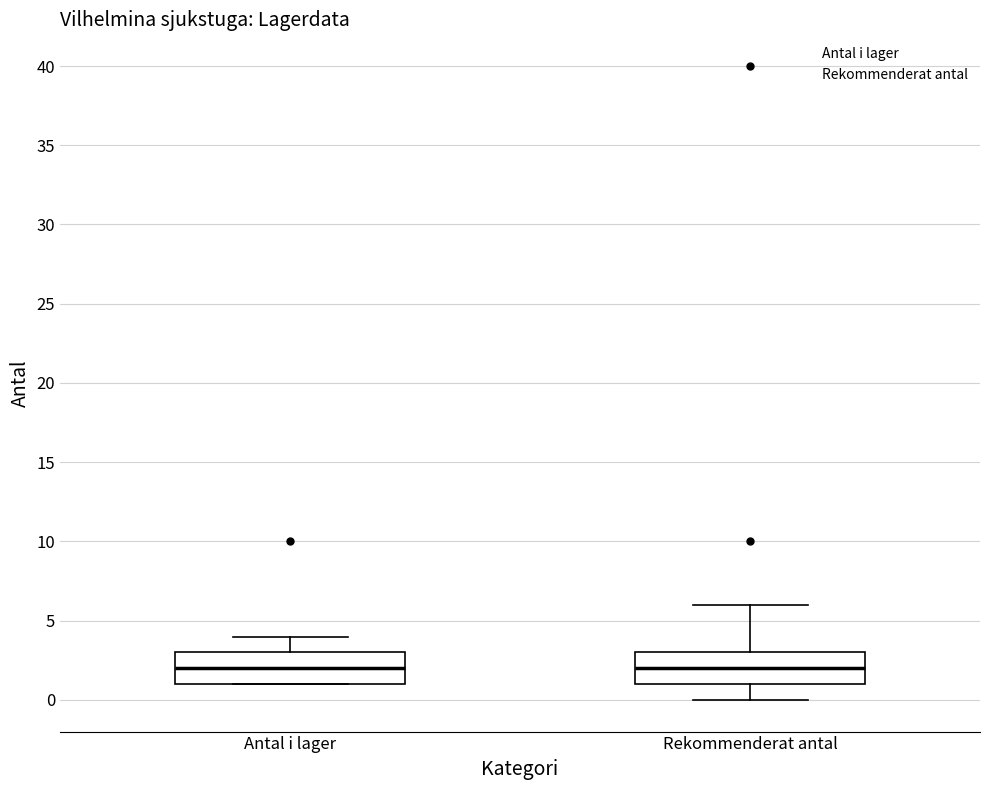

Where does the median line of the box for Antal i lager sit on the y-axis? The values are not printed on the chart, so give them approximately, as read against the axis.

2